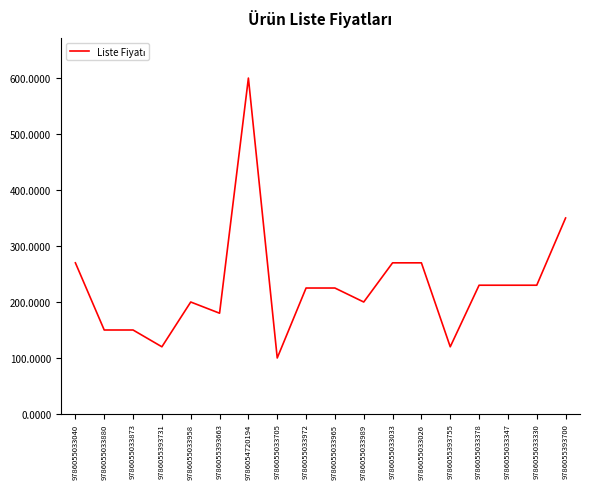

Reading right to left, transcribe all the data shown in this chart.

350.0	229.9	229.9	229.9	119.9	269.9	269.9	199.9	224.9	224.9	99.9	600.0	179.9	199.9	119.9	149.9	149.9	269.9